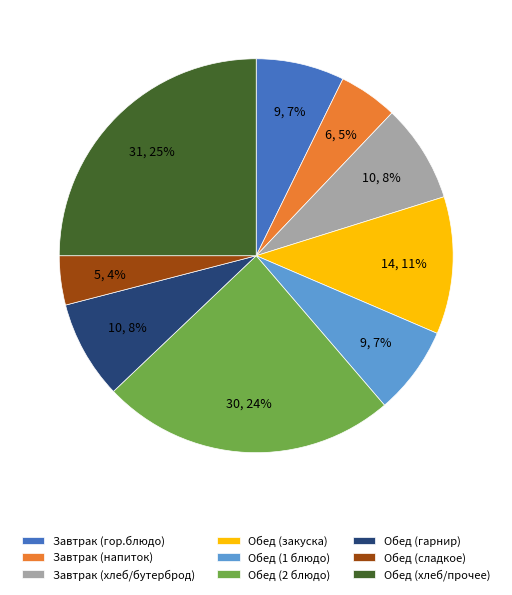

To the nearest percent, what portion does Обед (закуска) represent?

11%